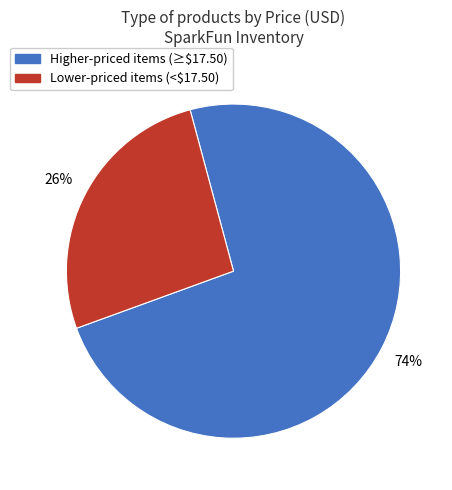

Is there a majority slice in this chart?

Yes